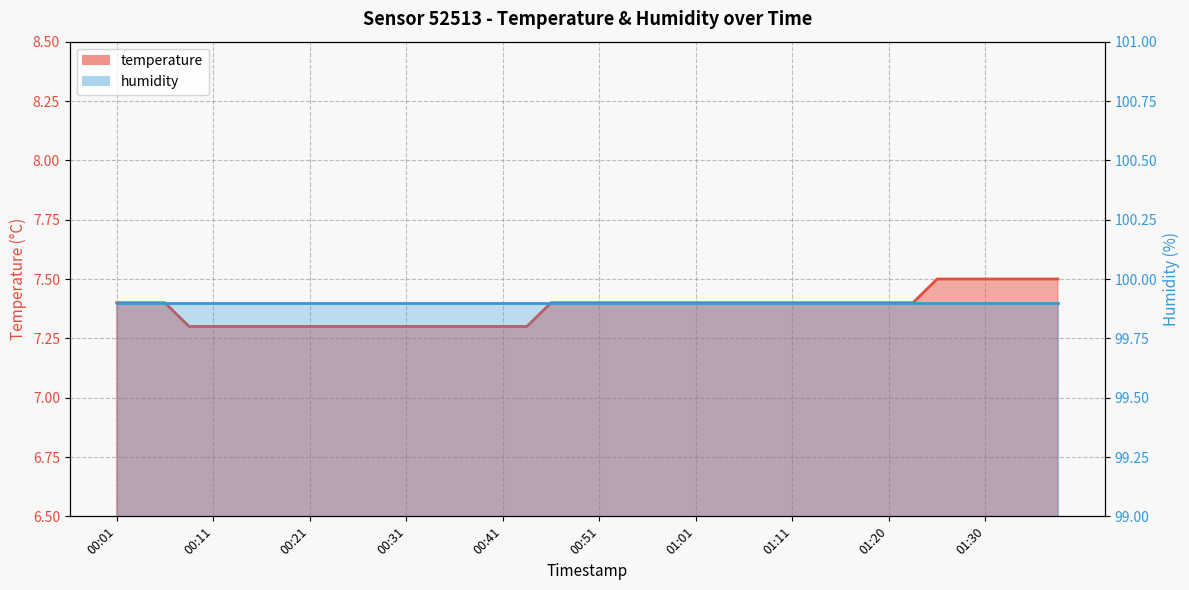

What is the sum of the values at 00:33 and 00:09?

14.6